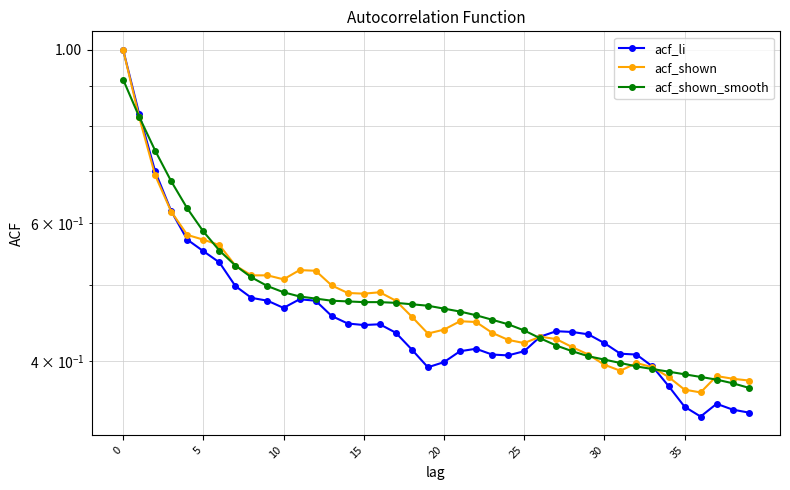

Reading left to right, extract all data points from this chart.

acf_li: 1.0	0.8	0.7	0.6	0.6	0.6	0.5	0.5	0.5	0.5	0.5	0.5	0.5	0.5	0.4	0.4	0.4	0.4	0.4	0.4	0.4	0.4	0.4	0.4	0.4	0.4	0.4	0.4	0.4	0.4	0.4	0.4	0.4	0.4	0.4	0.3	0.3	0.4	0.3	0.3
acf_shown: 1.0	0.8	0.7	0.6	0.6	0.6	0.6	0.5	0.5	0.5	0.5	0.5	0.5	0.5	0.5	0.5	0.5	0.5	0.5	0.4	0.4	0.5	0.4	0.4	0.4	0.4	0.4	0.4	0.4	0.4	0.4	0.4	0.4	0.4	0.4	0.4	0.4	0.4	0.4	0.4
acf_shown_smooth: 0.9	0.8	0.7	0.7	0.6	0.6	0.6	0.5	0.5	0.5	0.5	0.5	0.5	0.5	0.5	0.5	0.5	0.5	0.5	0.5	0.5	0.5	0.5	0.5	0.4	0.4	0.4	0.4	0.4	0.4	0.4	0.4	0.4	0.4	0.4	0.4	0.4	0.4	0.4	0.4